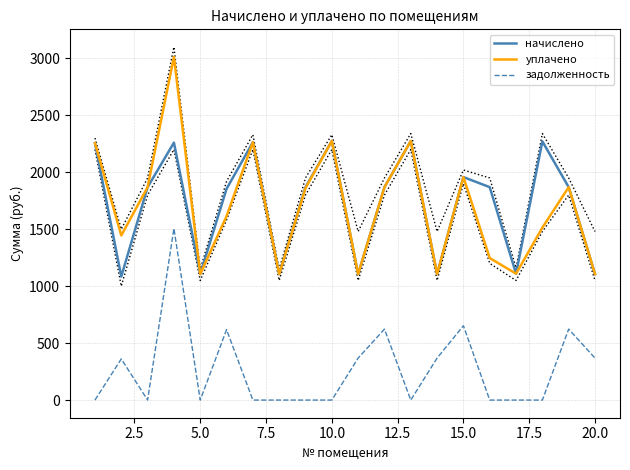

What is the maximum value for уплачено?

3013.5